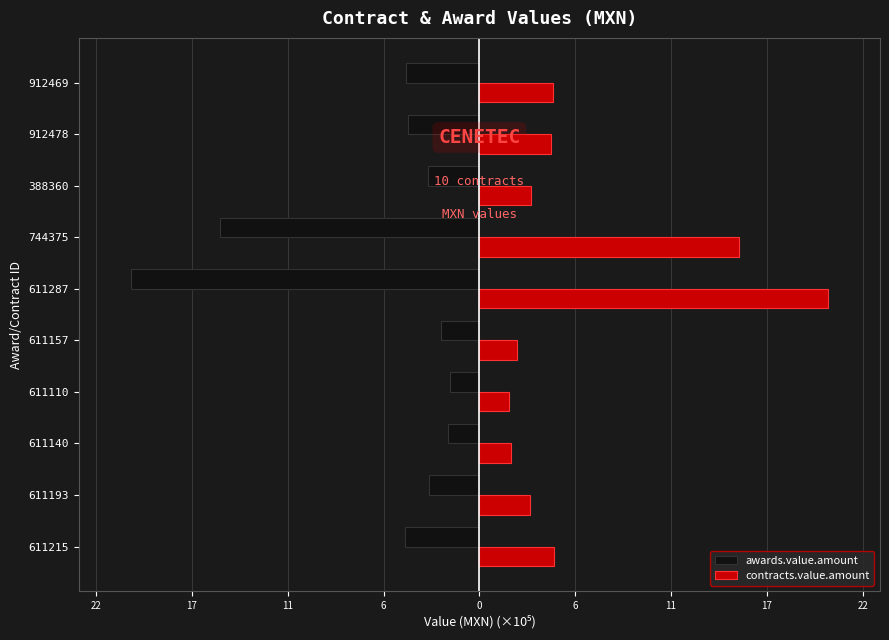

What are all the series names shown in the legend?

awards.value.amount, contracts.value.amount